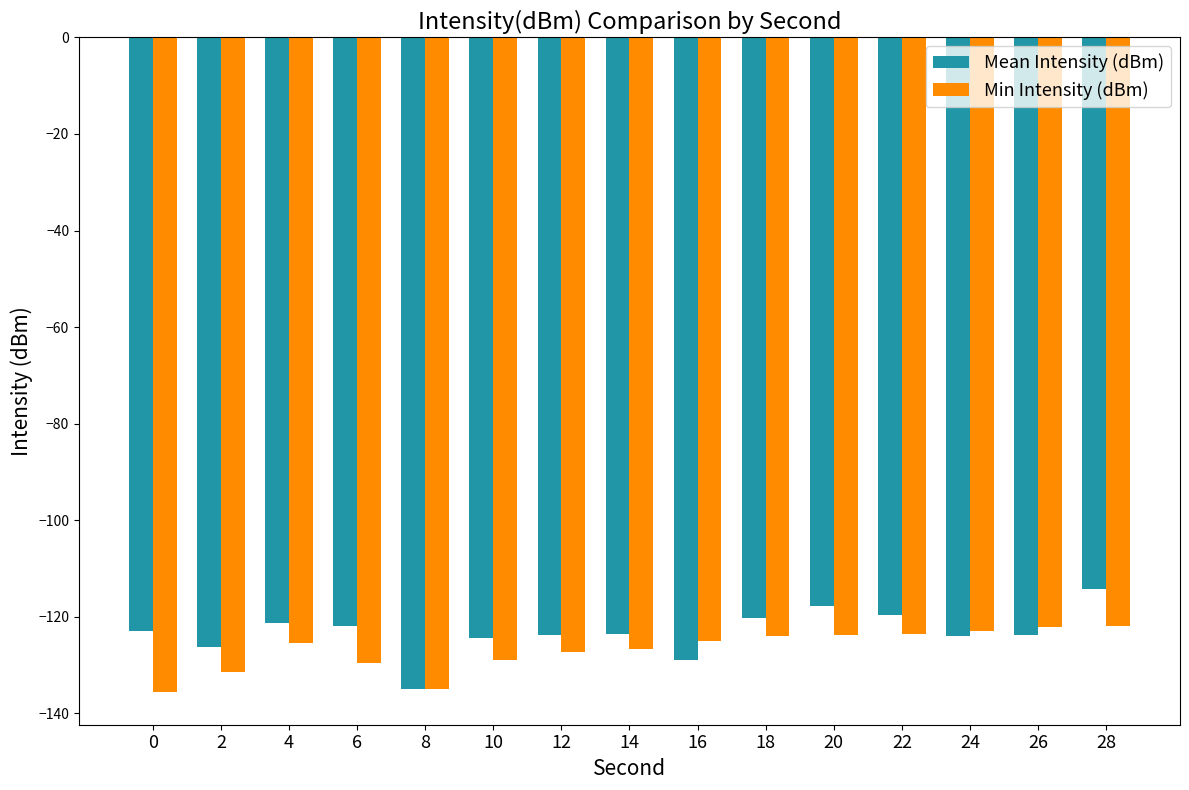

Is it true that Min Intensity (dBm) equals -122.9 at 24?

True